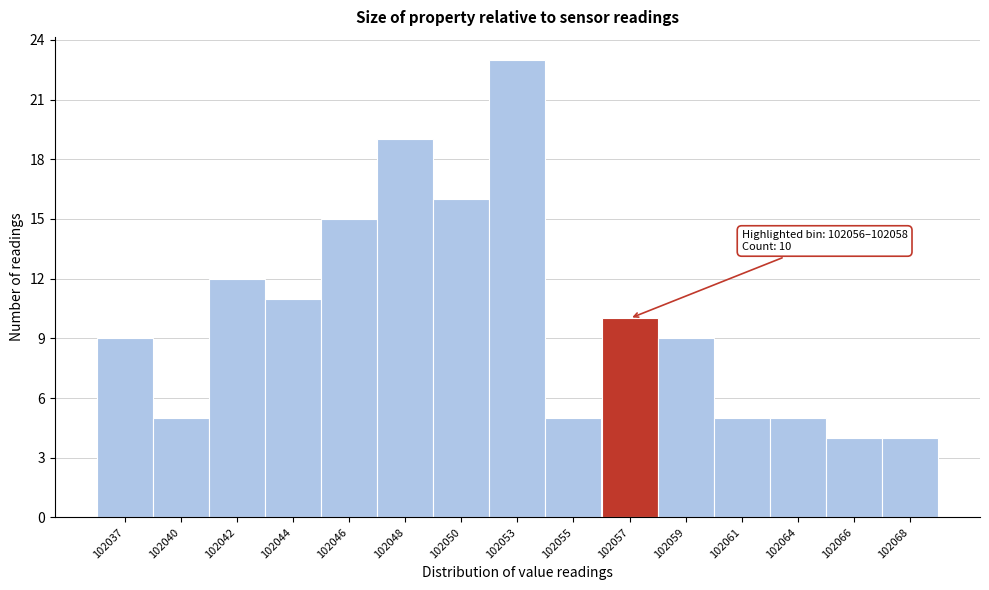

Reading left to right, extract all data points from this chart.

102037=9	102040=5	102042=12	102044=11	102046=15	102048=19	102050=16	102053=23	102055=5	102057=10	102059=9	102061=5	102064=5	102066=4	102068=4